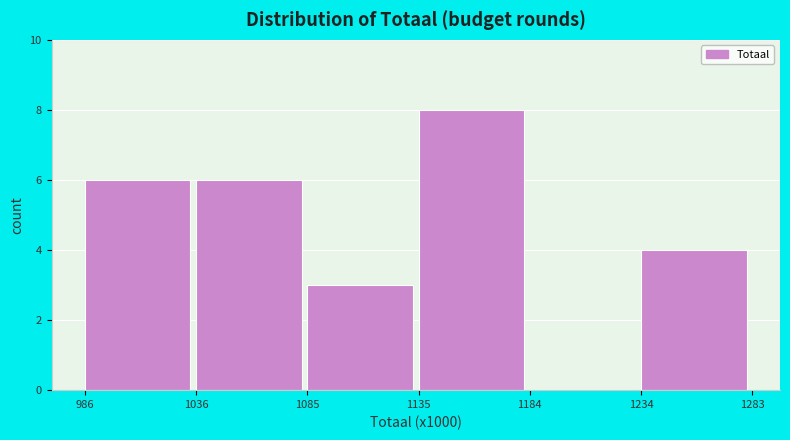

Reading left to right, what are all the values shown in this chart?

986=6	1036=6	1085=3	1135=8	1184=0	1234=4